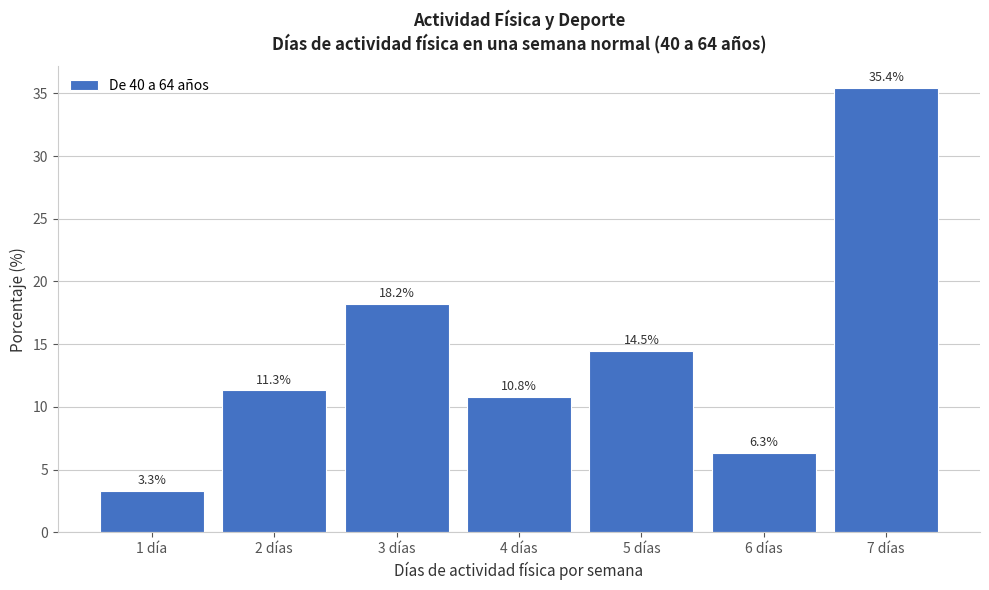

Reading right to left, what are all the values shown in this chart?

35.4	6.3	14.5	10.8	18.2	11.3	3.3